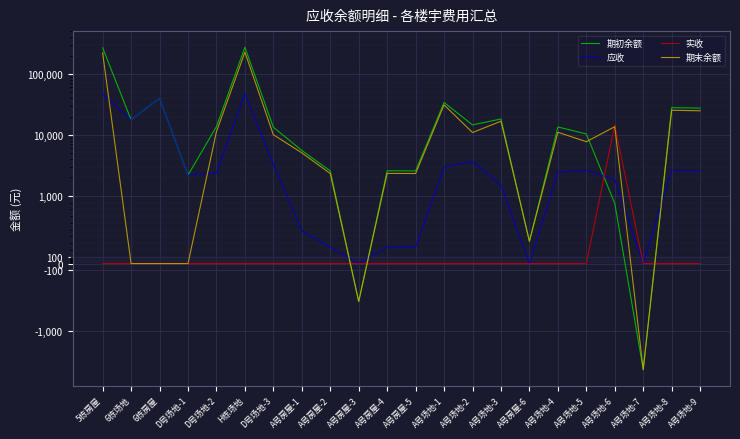

What is the minimum value for 期初余额?

-4251.0